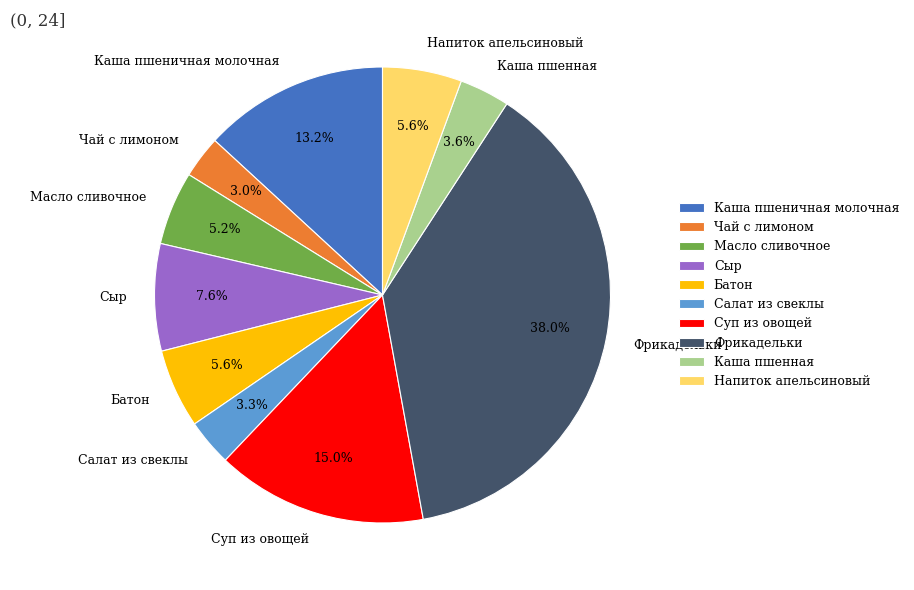

To the nearest percent, what portion does Напиток апельсиновый represent?

6%